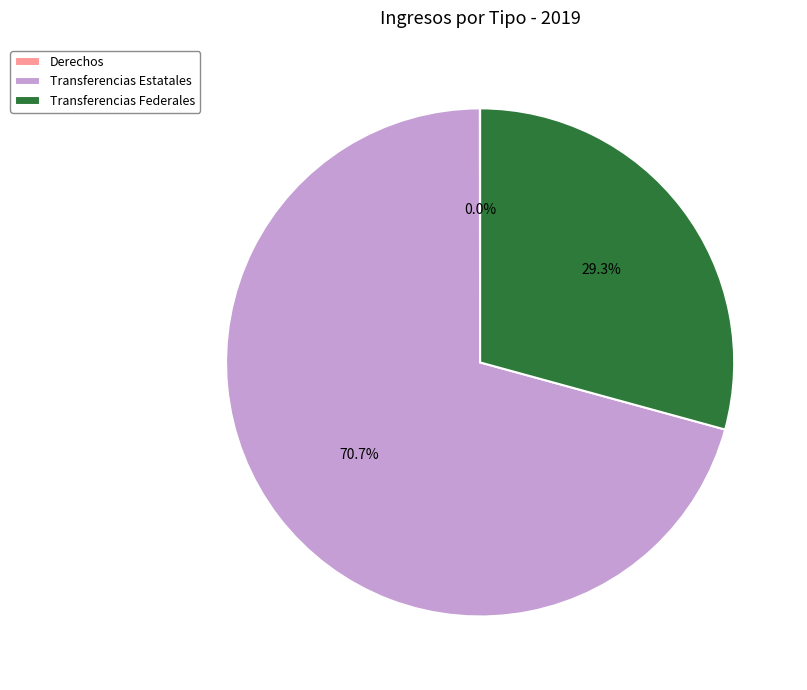

Is there a majority slice in this chart?

Yes